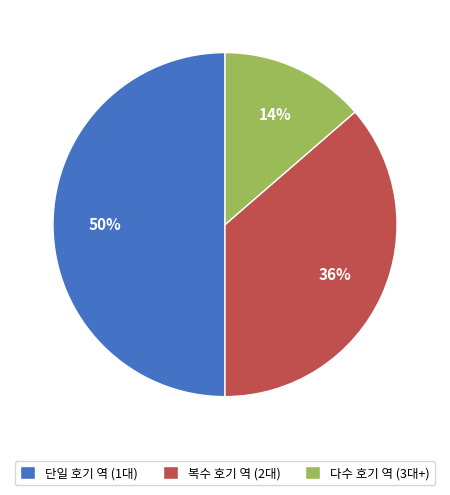

True or false: 단일 호기 역 (1대) accounts for 50% of the total.

True